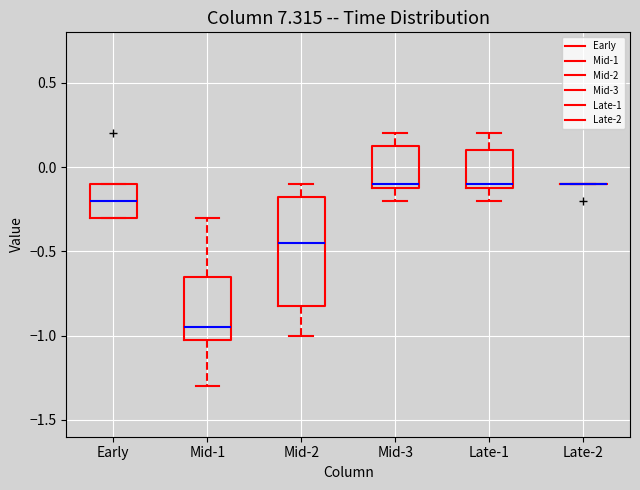

Reading left to right, read every box against the y-axis: the position of its median line, the range the box covers, and the ends of its whiskers. The values are not printed on the chart, so give them approximately, as read against the axis.

Early: median -0.20, box -0.30 to -0.10, whiskers -0.30 to -0.10
Mid-1: median -0.95, box -1.00 to -0.65, whiskers -1.30 to -0.30
Mid-2: median -0.45, box -0.80 to -0.15, whiskers -1.00 to -0.10
Mid-3: median -0.10 (just above the box's lower edge), box -0.10 to 0.15, whiskers -0.20 to 0.20
Late-1: median -0.10 (just above the box's lower edge), box -0.10 to 0.10, whiskers -0.20 to 0.20
Late-2: box collapsed to a line at -0.10, whiskers -0.10 to -0.10